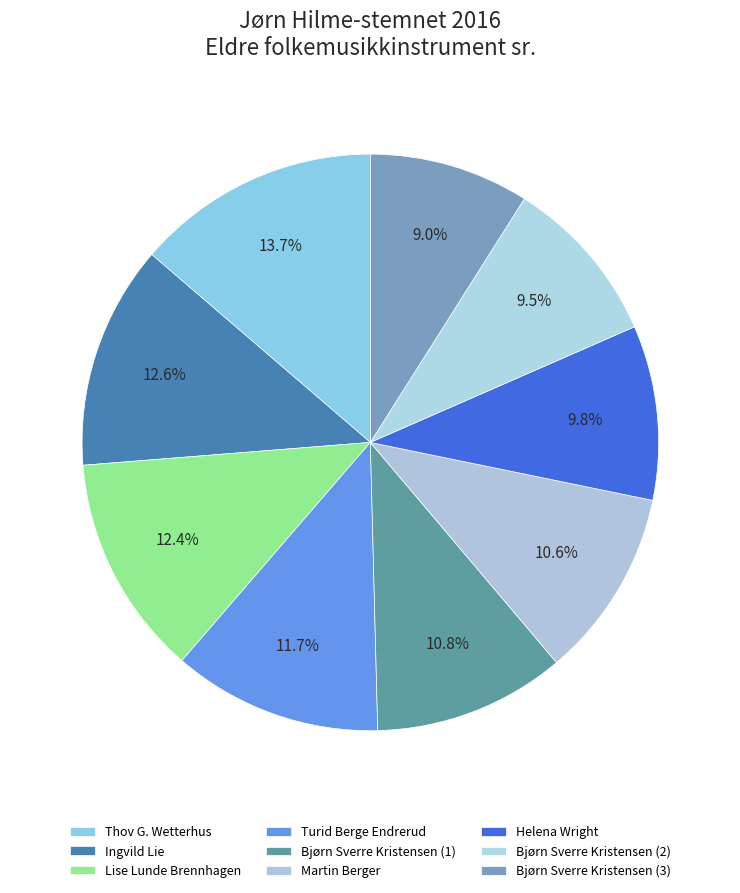

Count the number of slices in the pie.

9